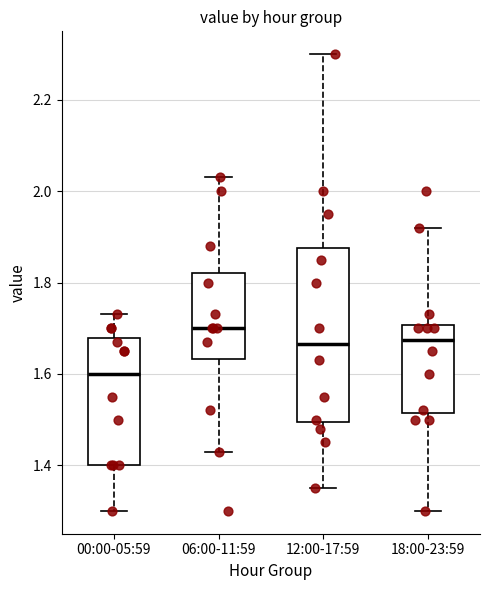

Comparing the boxes themselves (not the whiskers), which one is the tallest?

12:00-17:59